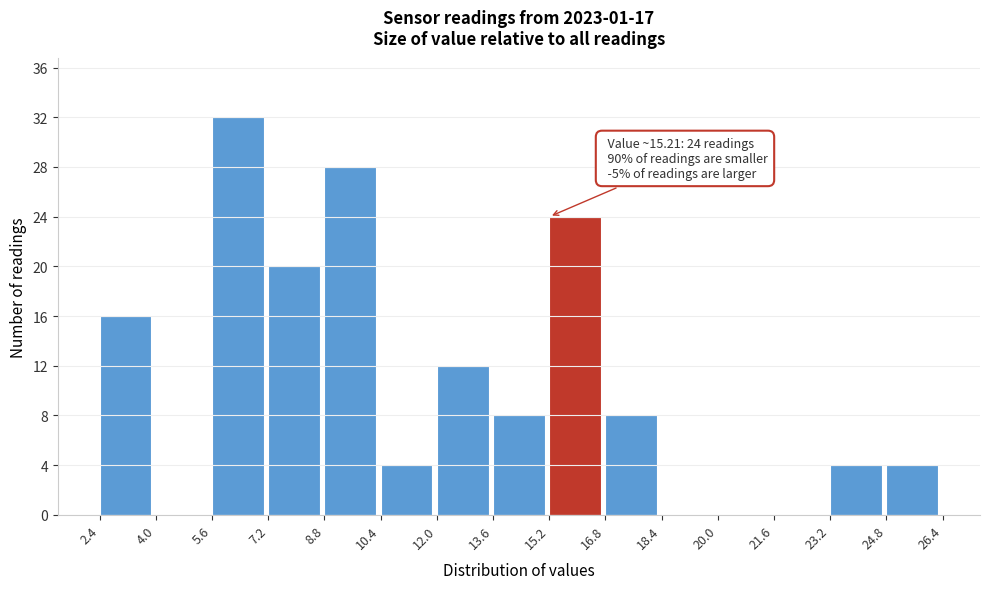

Which range on the x-axis has the tallest bar?

5.6 to 7.2